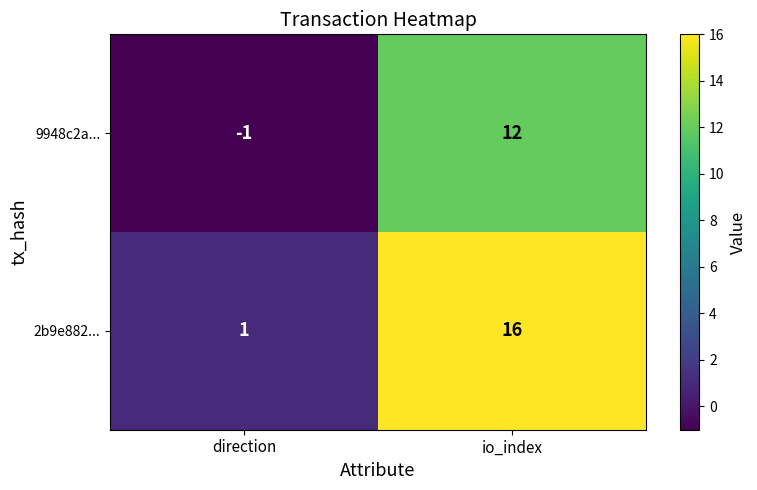

Rank the categories by 9948c2a... value from highest to lowest.

io_index, direction